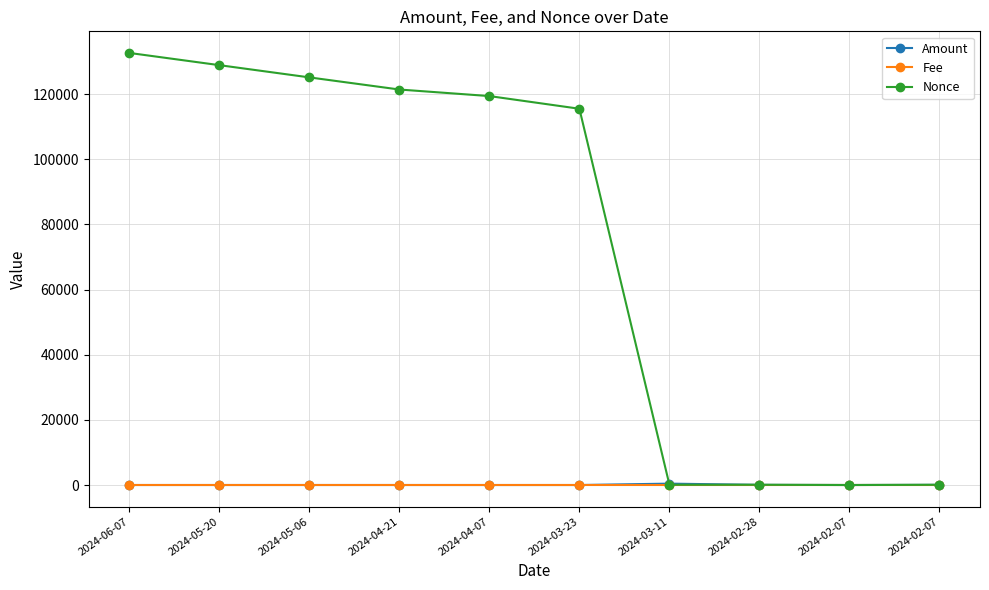

Between 2024-06-07 and 2024-02-07, which is larger?

2024-06-07